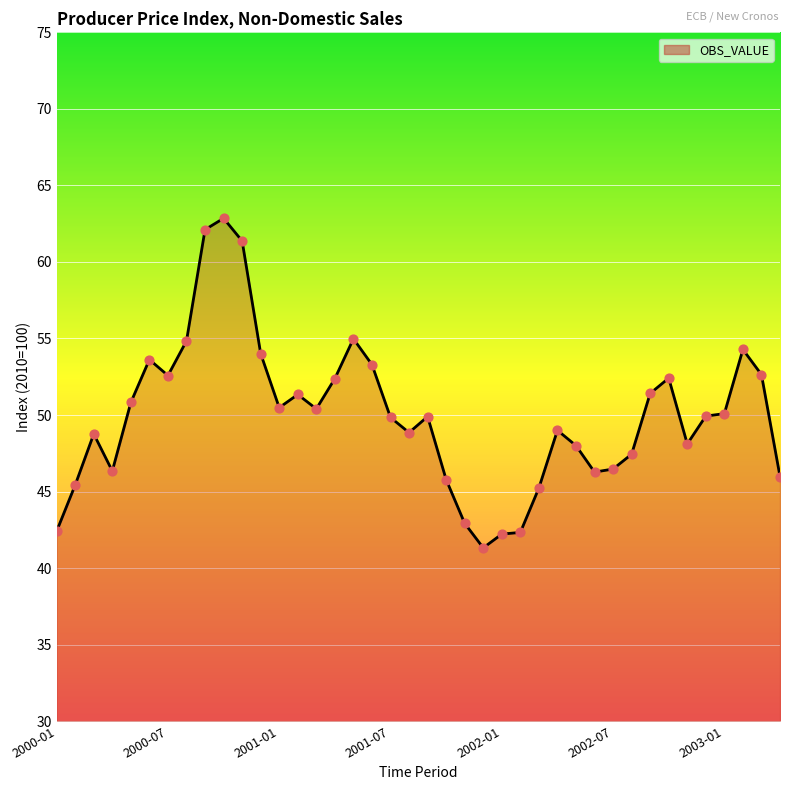

What is the difference between the maximum and minimum values?

21.5